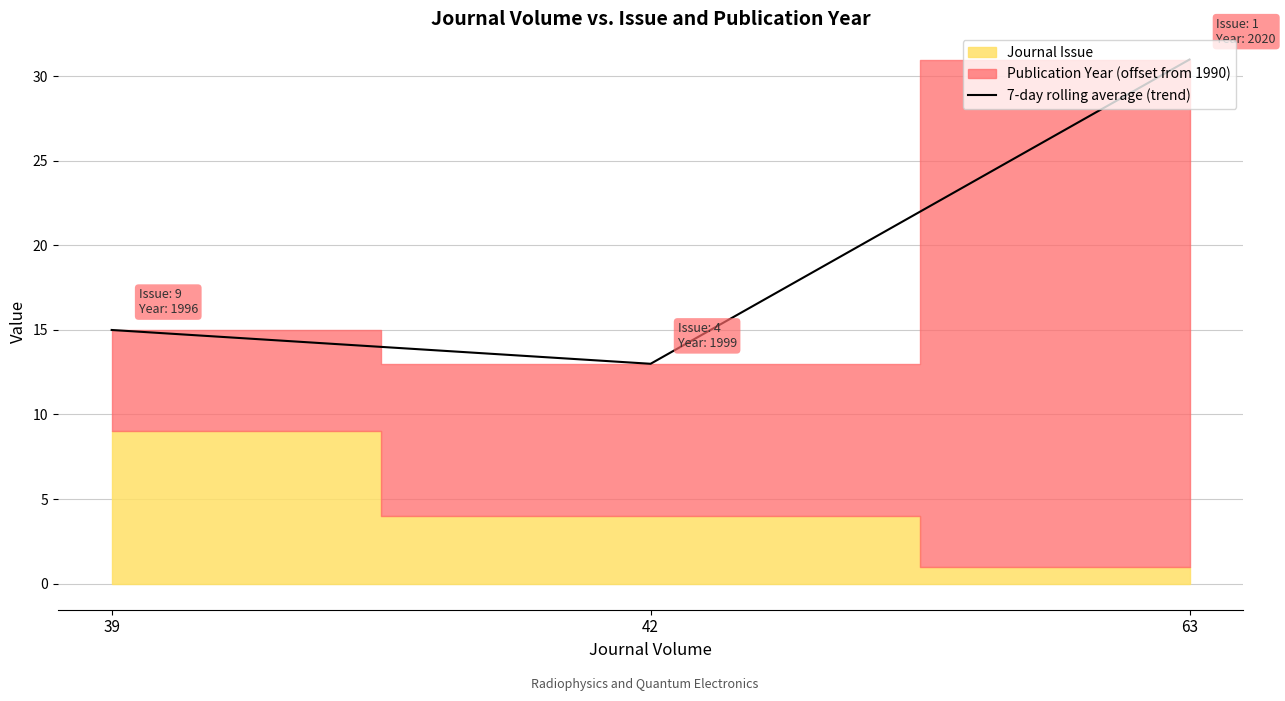

How many data points are less than 15?

1